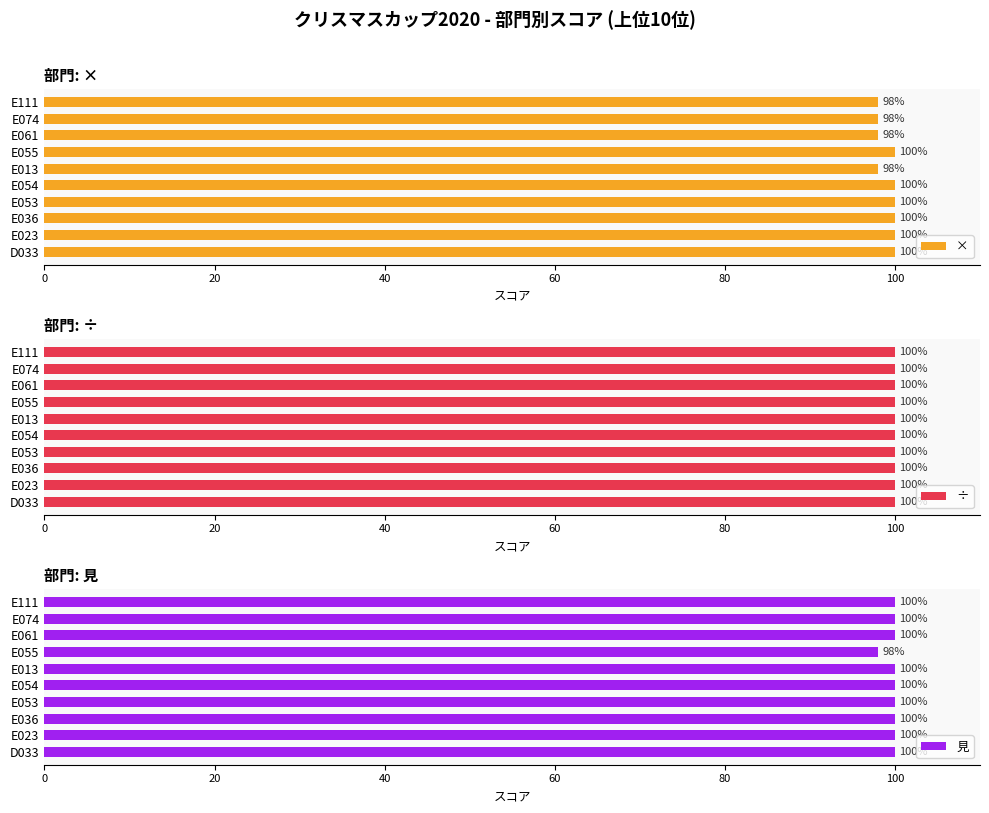

Is it true that × equals 40 at E074?

False